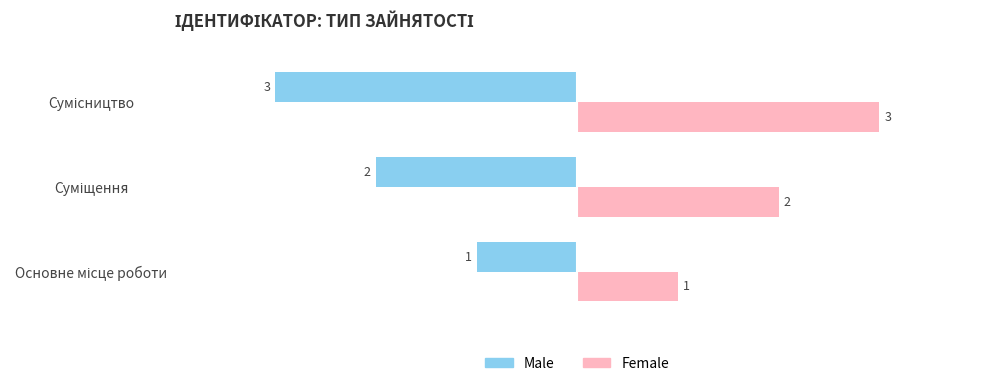

Which series has the largest total across all categories?

Female